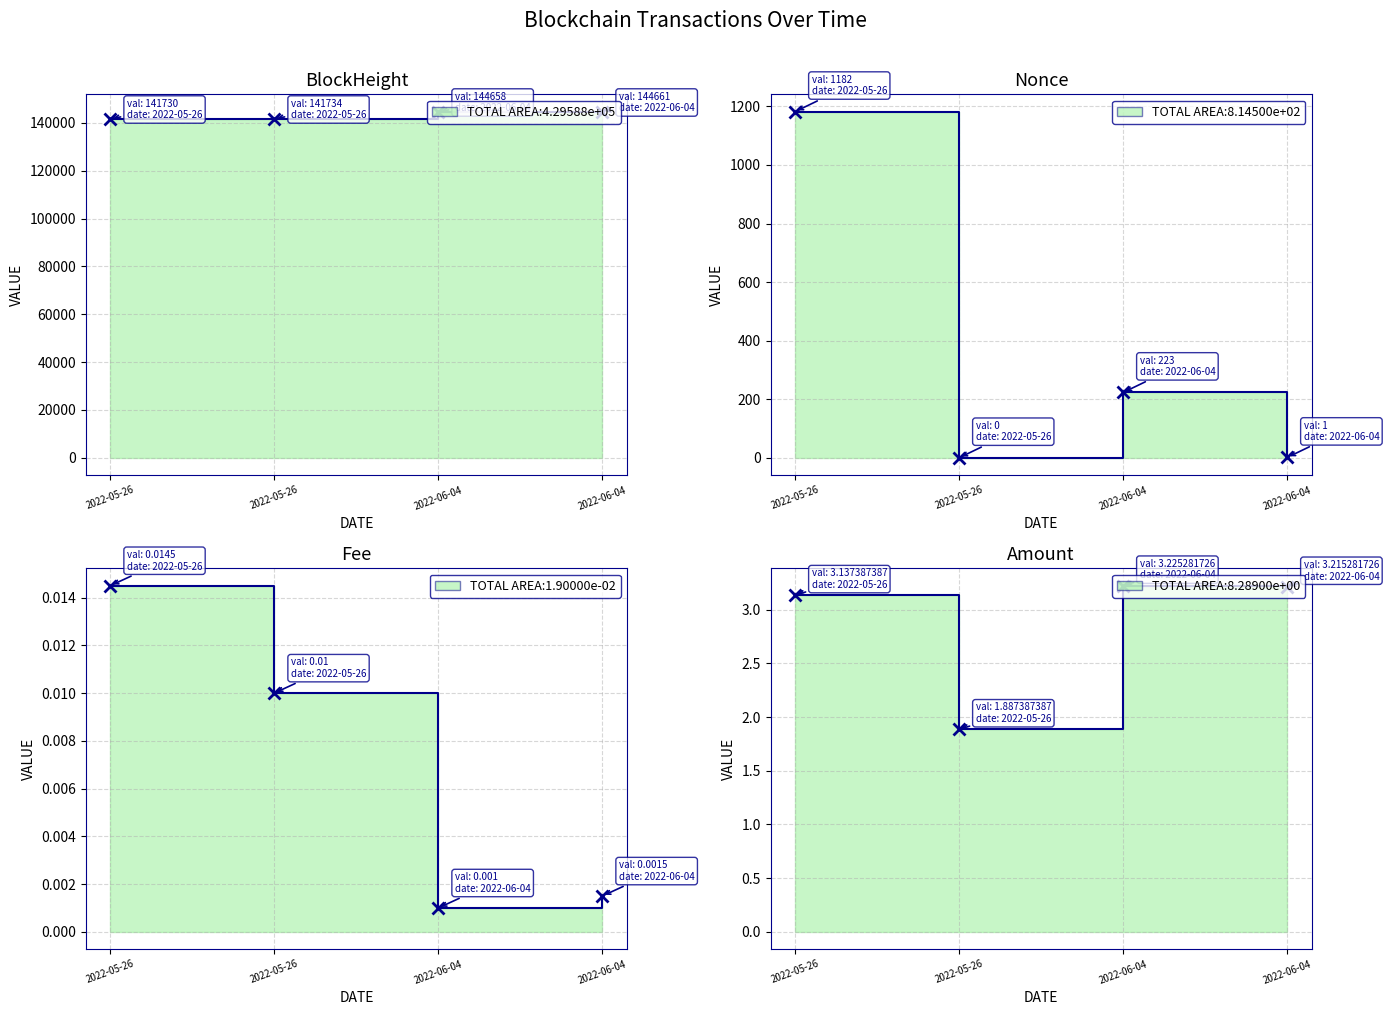

True or false: BlockHeight and Fee cross at least once.

False